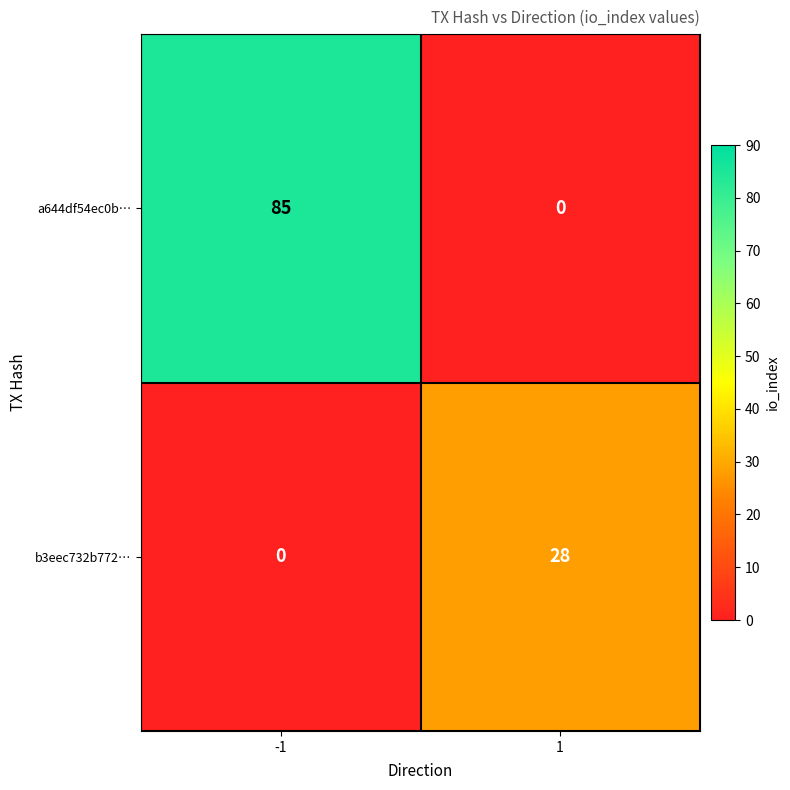

Which series has the largest total across all categories?

a644df54ec0b…